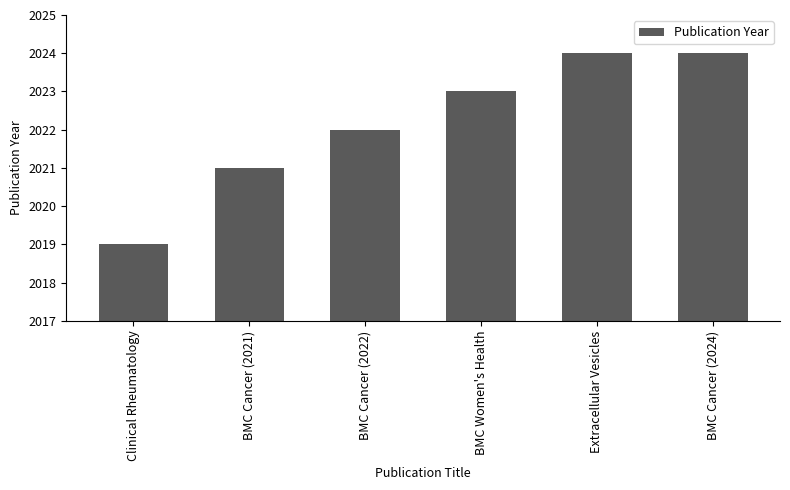

What is the change in value from BMC Cancer (2022) to Extracellular Vesicles?

+2